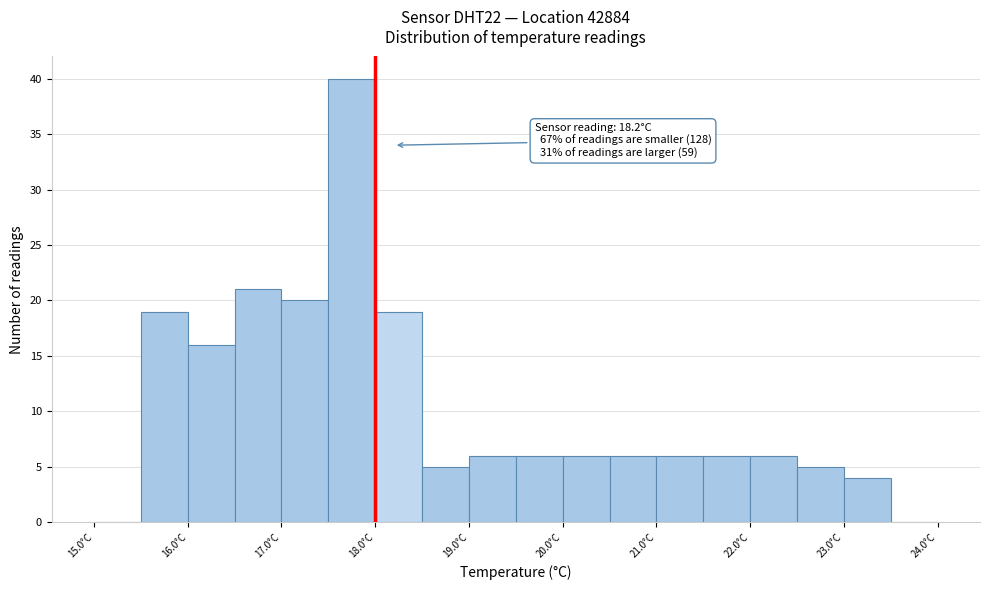

Over which range of the x-axis is the bar tallest?

17.5 to 18.0